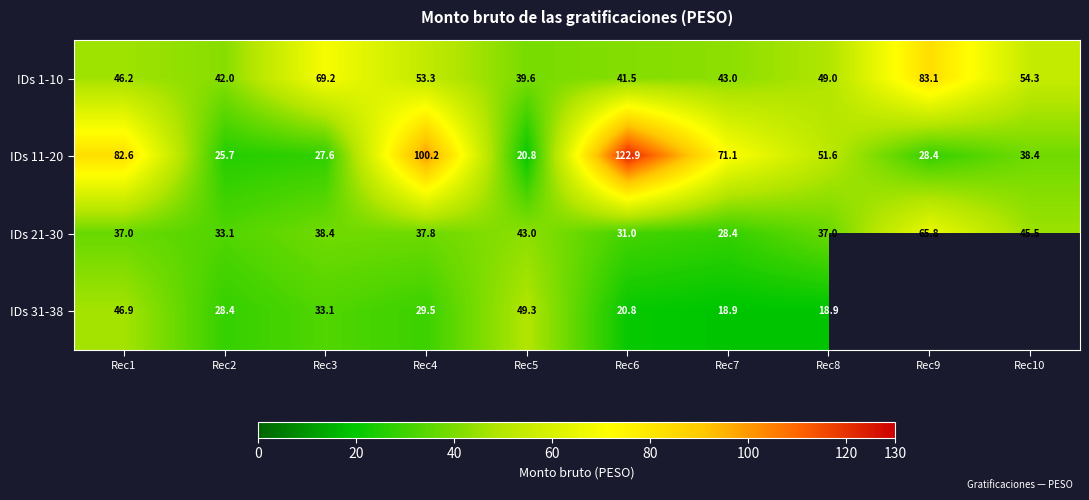

At which label does IDs 11-20 reach its minimum?

Rec5